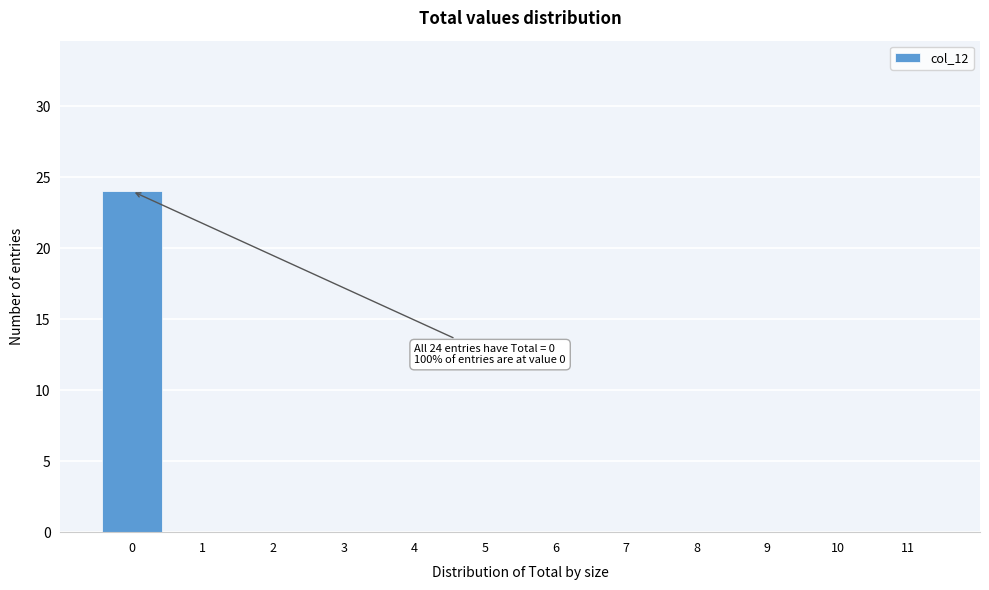

Reading right to left, extract all data points from this chart.

11=0	10=0	9=0	8=0	7=0	6=0	5=0	4=0	3=0	2=0	1=0	0=24